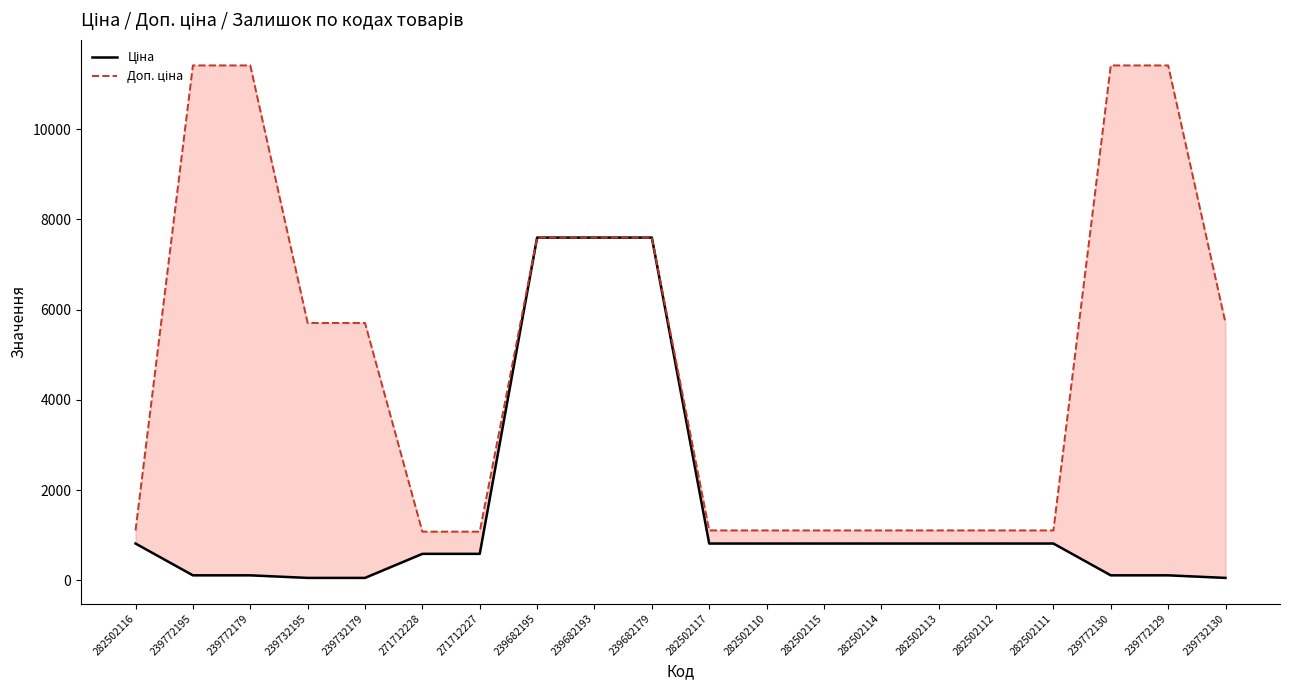

Rank the series by their average value, from lowest to highest.

Ціна, Доп. ціна